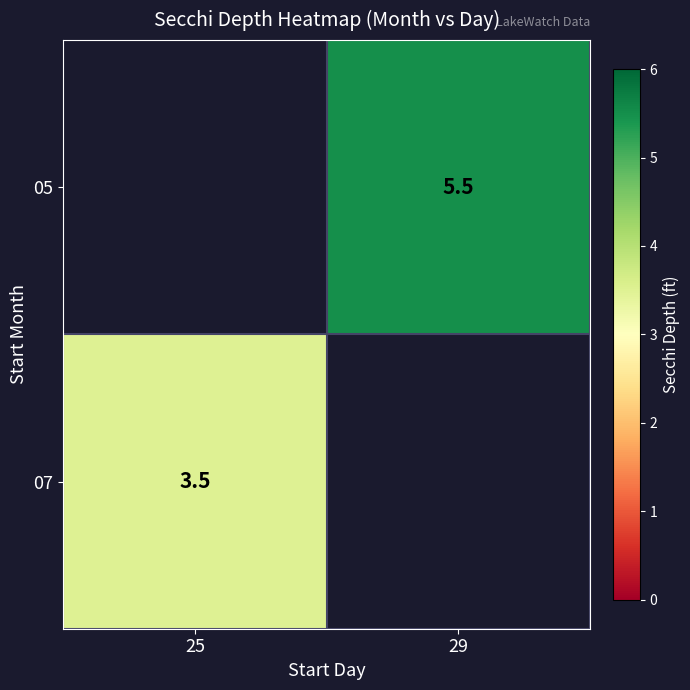

True or false: 05 has a value of 3.0 at 29.

False